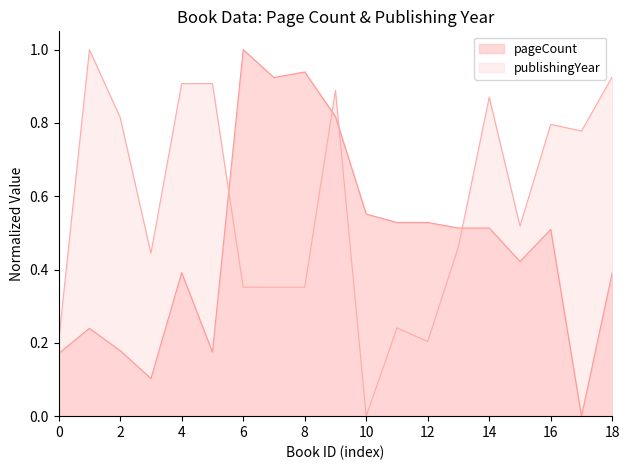

In pageCount, how many points are higher than both neighbors (excluding endpoints)?

5